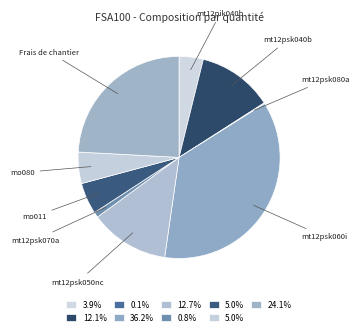

Which category has the biggest portion of the pie?

mt12psk060i